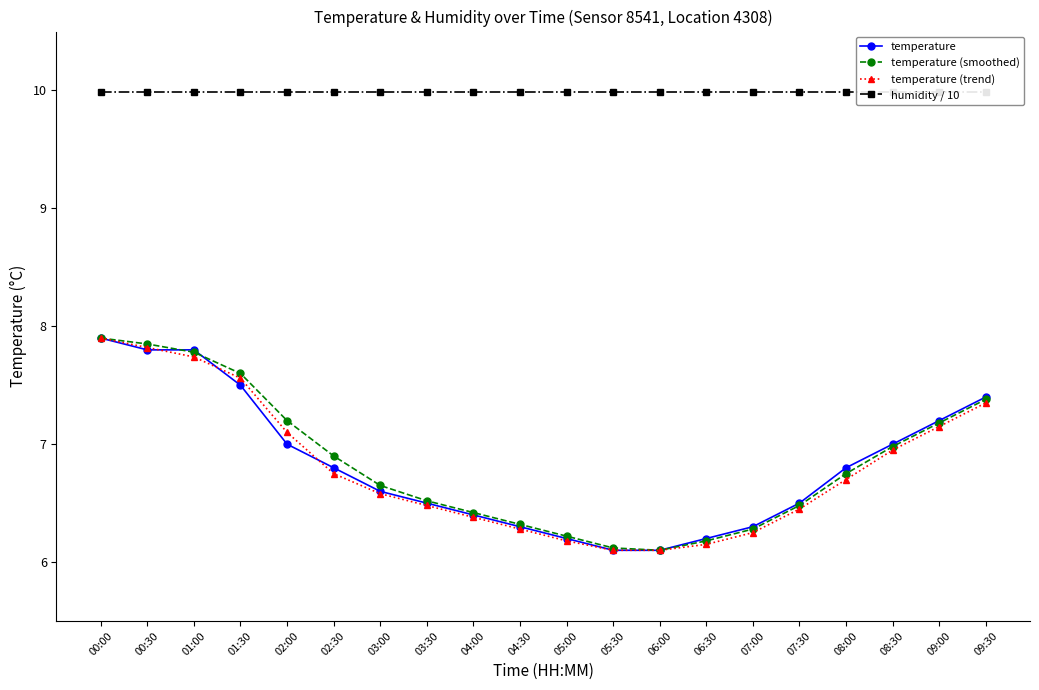

At which label is humidity / 10 closest to 9?

00:00